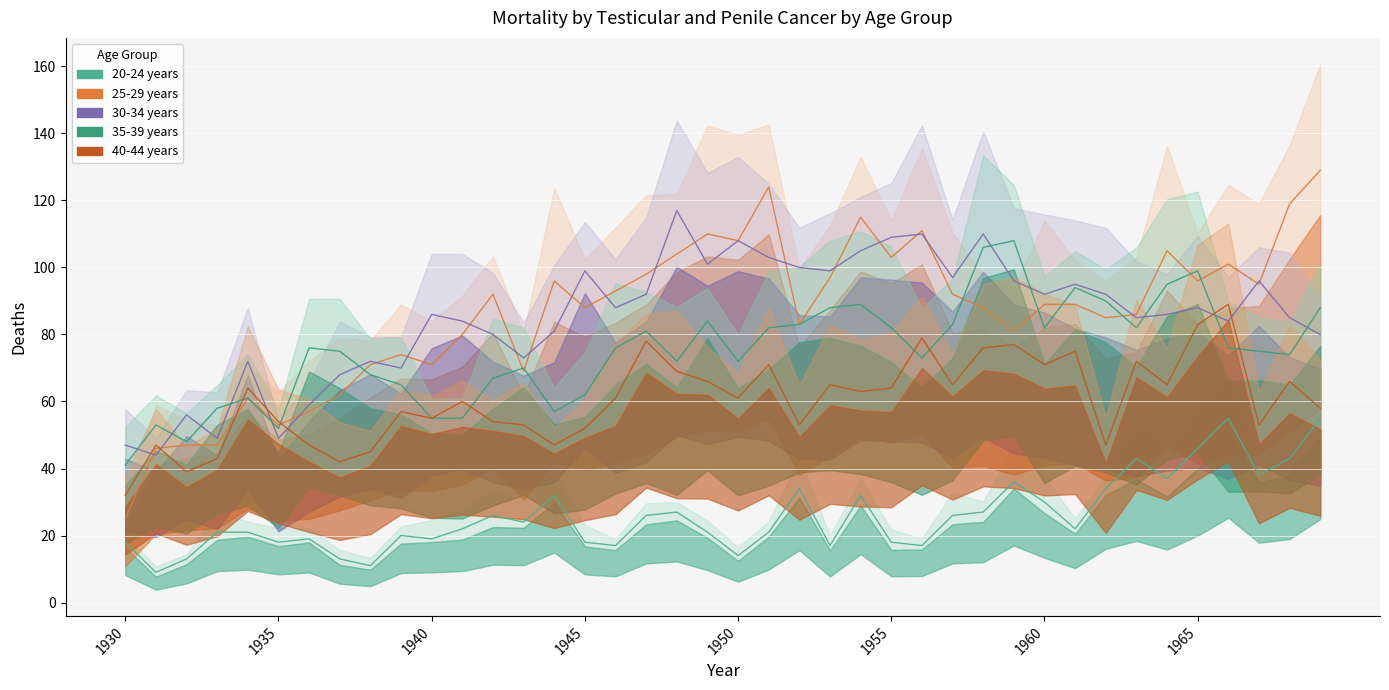

How many times do 35-39 years and 30-34 years cross each other?

11